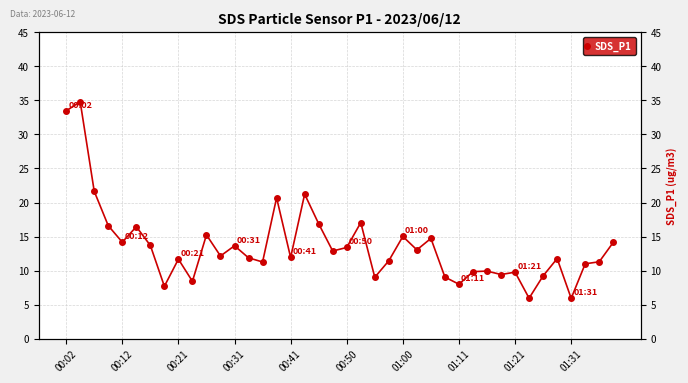

Is it true that the value at 21 is 17.1?

True